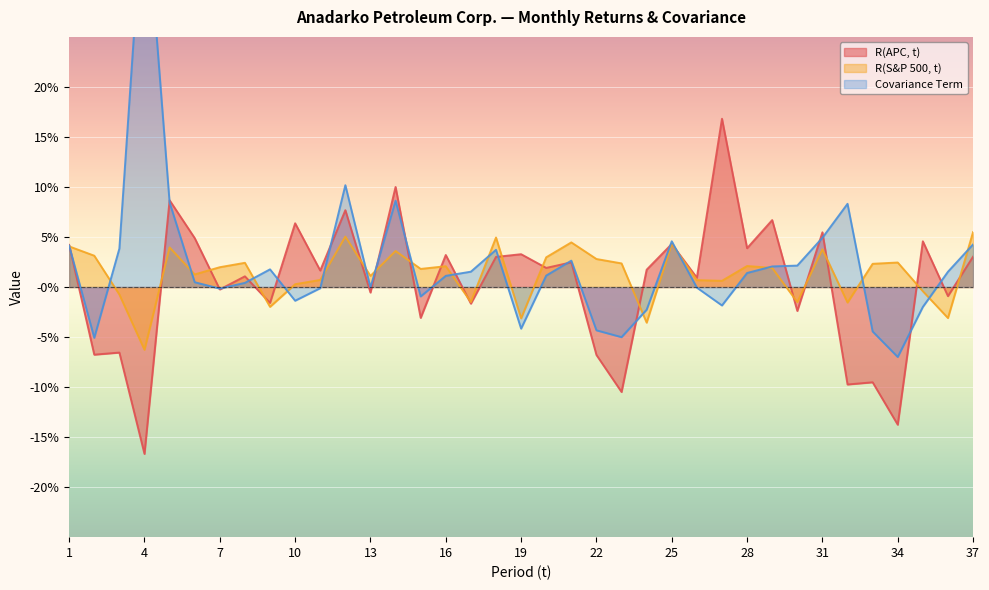

Is it true that Covariance Term equals -0.0 at 27?

False